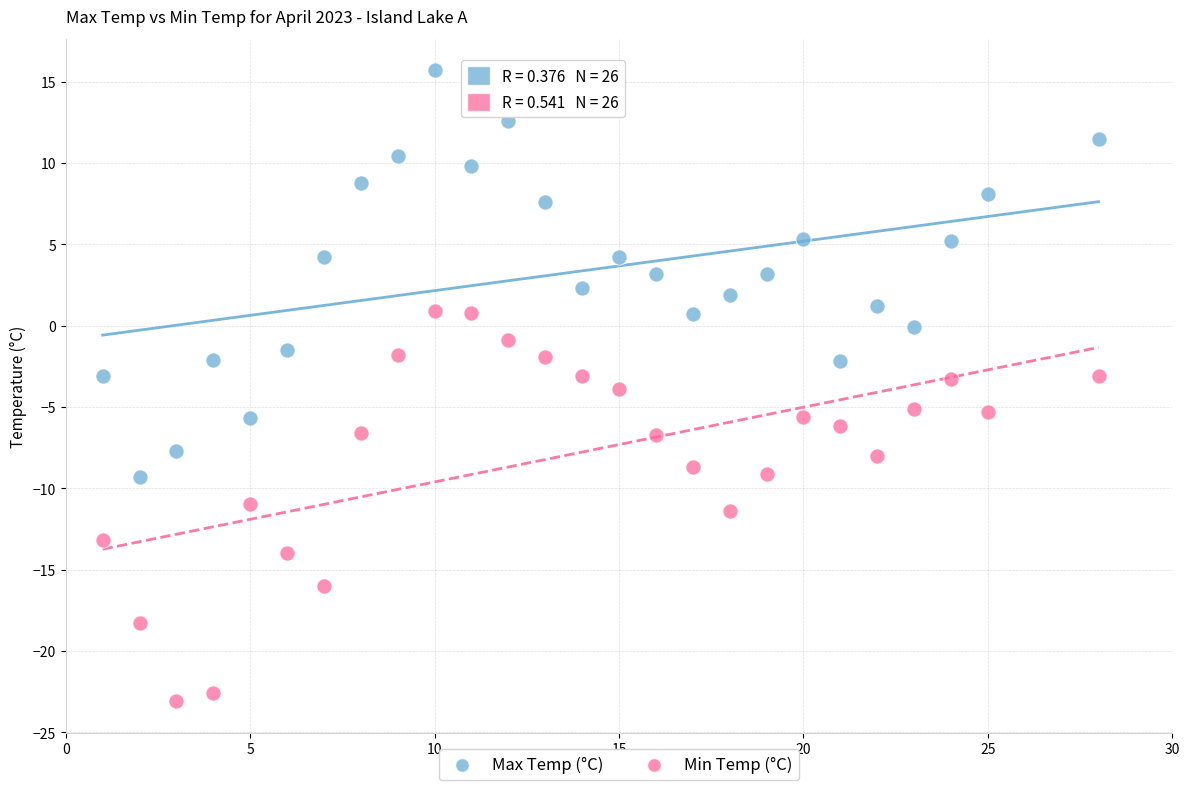

Across all data points, what is the range of Y values (max minus min)?

38.8